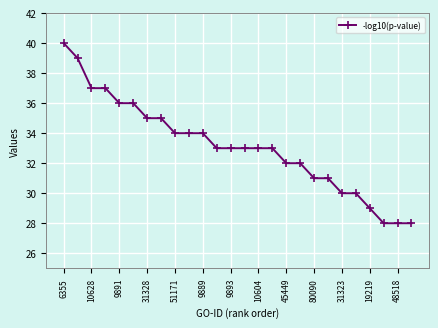

What is the value of the 24th point from the left?

28